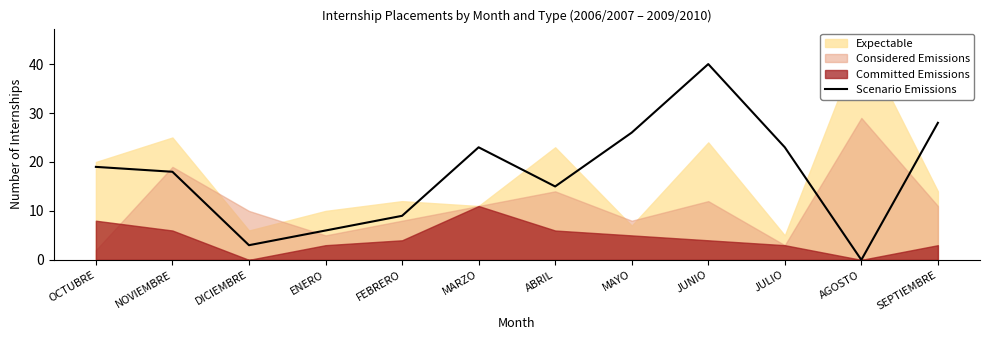

Does the chart display data point markers on the line(s)?

No